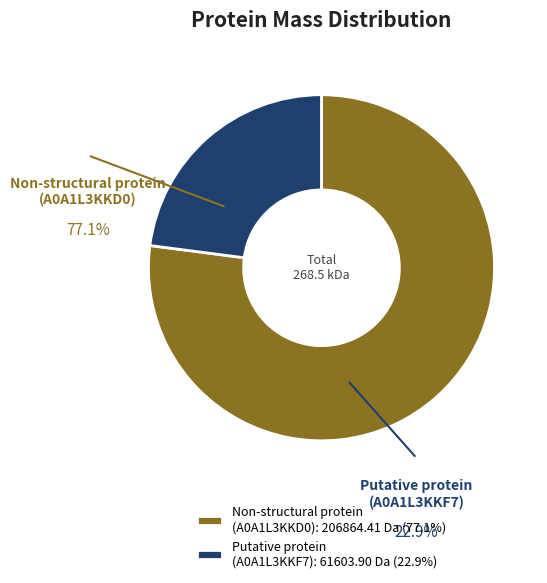

What is the ratio of the value at Non-structural protein (A0A1L3KKD0): 206864.41 Da (77.1%) to the value at Putative protein (A0A1L3KKF7): 61603.90 Da (22.9%)?

3.4